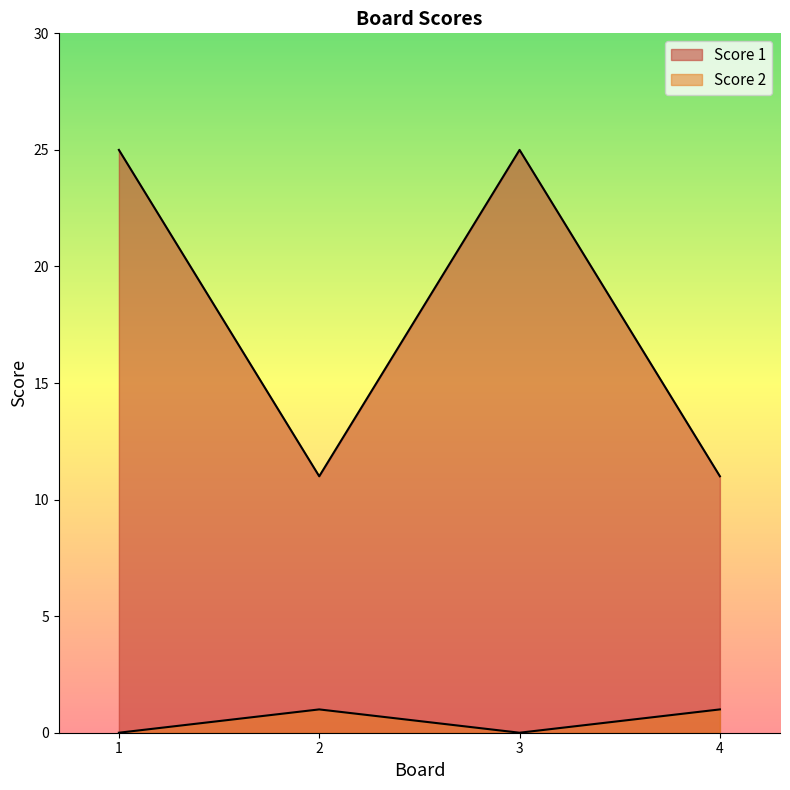

What is the greatest value displayed?

25